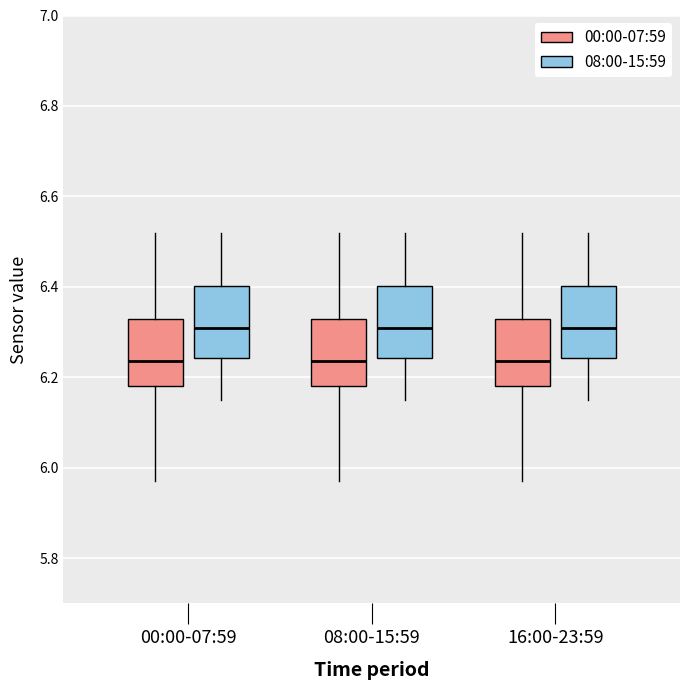

Reading left to right, read every box against the y-axis: the position of its median line, the range the box covers, and the ends of its whiskers. The values are not printed on the chart, so give them approximately, as read against the axis.

00:00-07:59 (00:00-07:59): median 6.24, box 6.18 to 6.34, whiskers 5.98 to 6.52
00:00-07:59 (08:00-15:59): median 6.32, box 6.24 to 6.40, whiskers 6.16 to 6.52
08:00-15:59 (00:00-07:59): median 6.24, box 6.18 to 6.34, whiskers 5.98 to 6.52
08:00-15:59 (08:00-15:59): median 6.32, box 6.24 to 6.40, whiskers 6.16 to 6.52
16:00-23:59 (00:00-07:59): median 6.24, box 6.18 to 6.34, whiskers 5.98 to 6.52
16:00-23:59 (08:00-15:59): median 6.32, box 6.24 to 6.40, whiskers 6.16 to 6.52